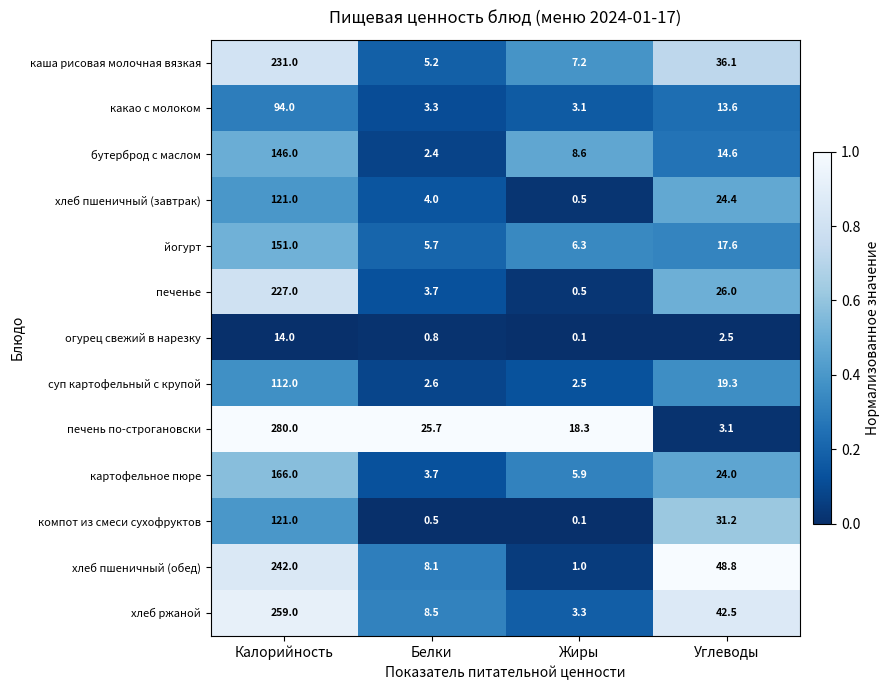

What is the difference between the печенье values at Углеводы and Калорийность?

201.0